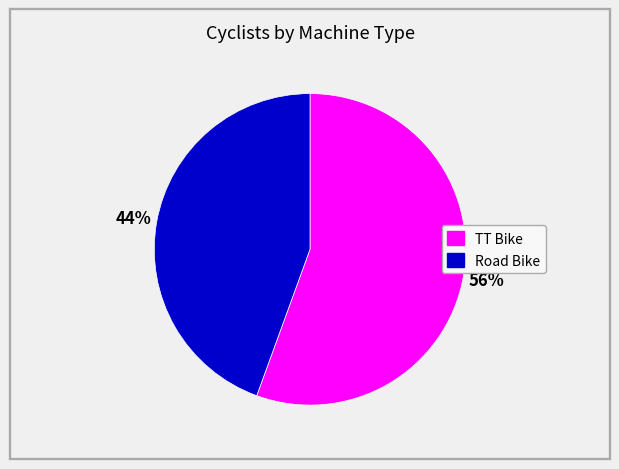

To the nearest percent, what is the combined percentage of Road Bike and TT Bike?

100%